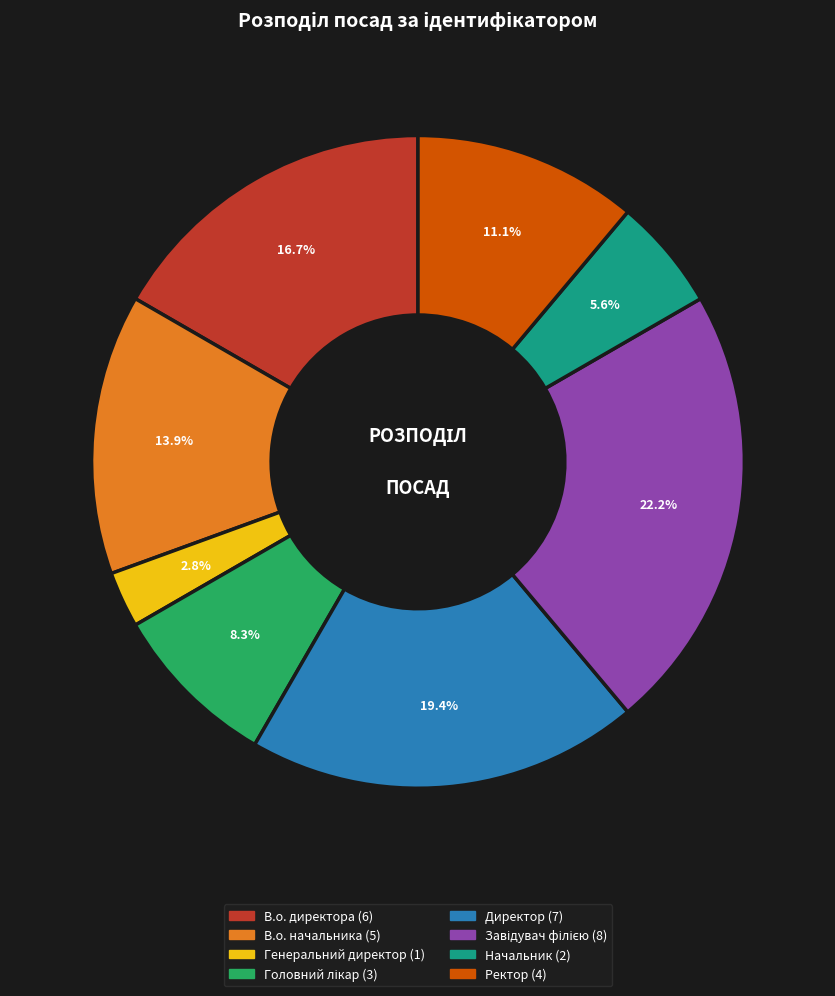

Which category has the smallest portion of the pie?

Генеральний директор